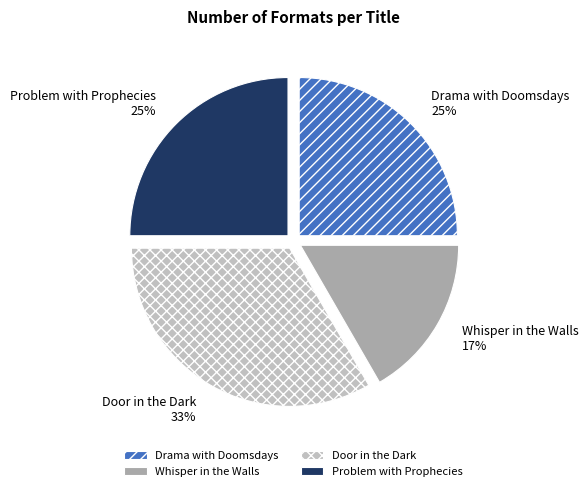

To the nearest percent, what is the average slice percentage?

25%